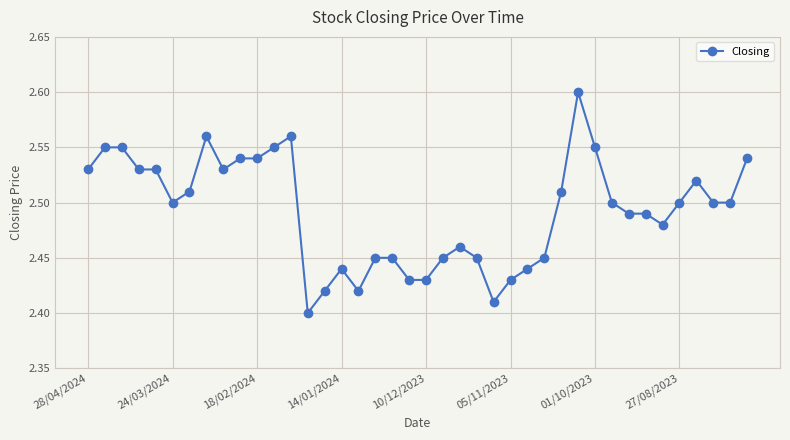

True or false: there are more than 2 points higher than both neighbors.

True